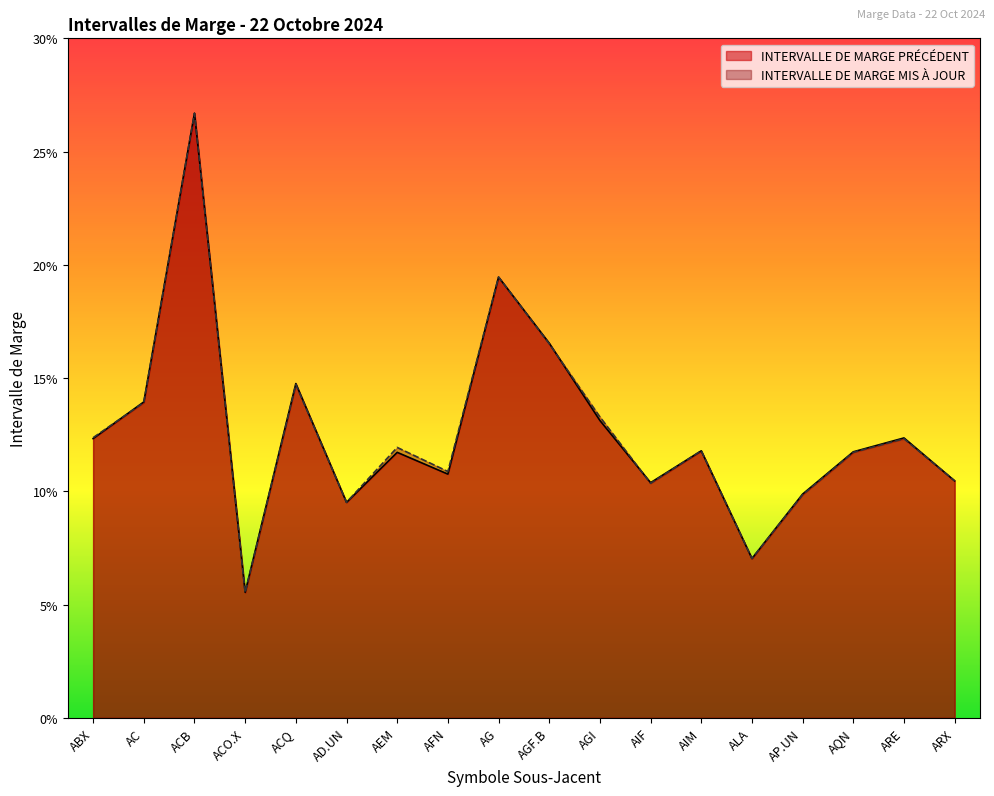

Which series changed the most between ACO.X and AG?

INTERVALLE DE MARGE MIS À JOUR